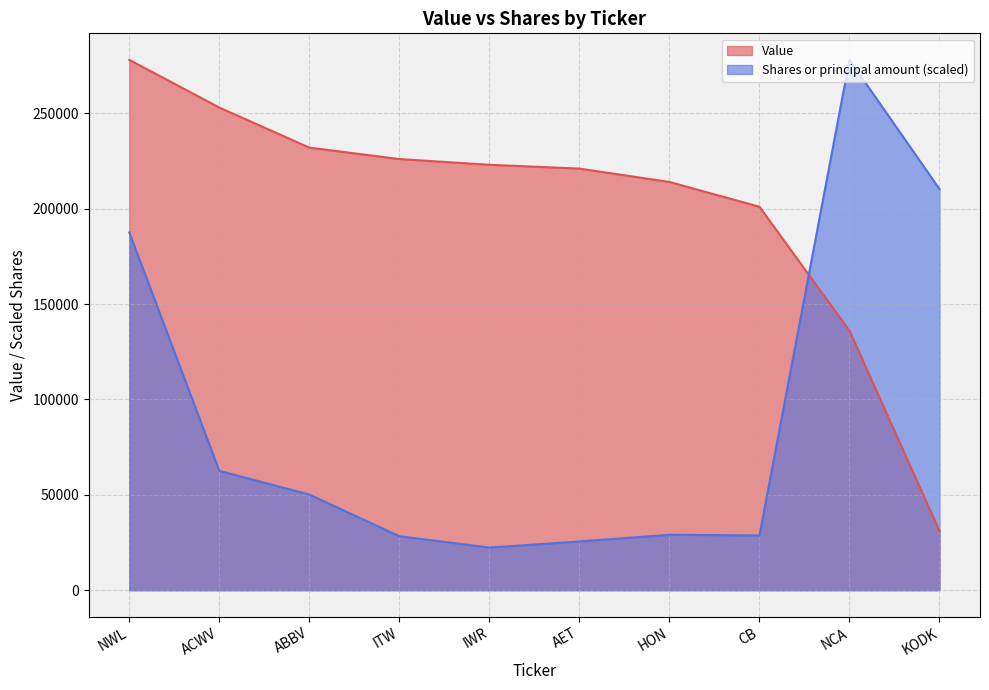

Is it true that Value equals 214000.0 at HON?

True